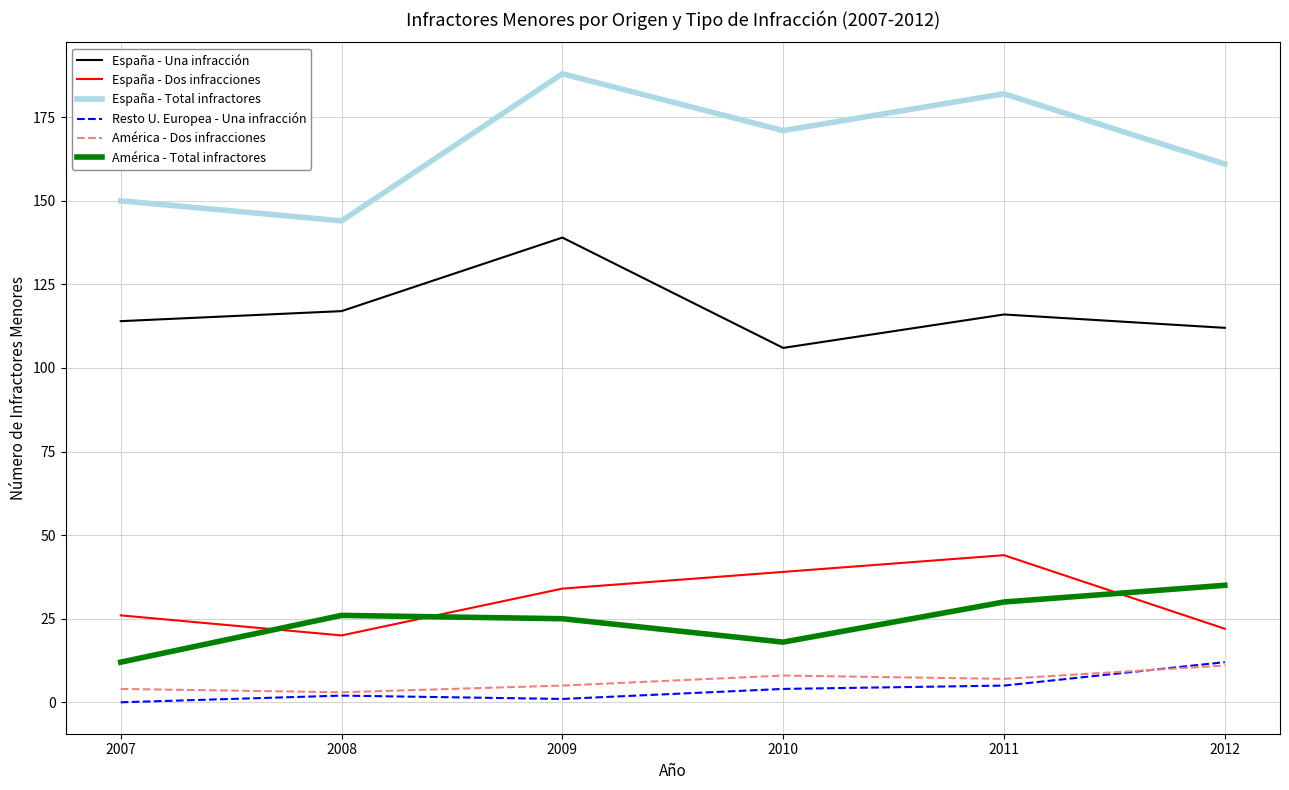

How many interior local peaks does the España - Dos infracciones series have?

1